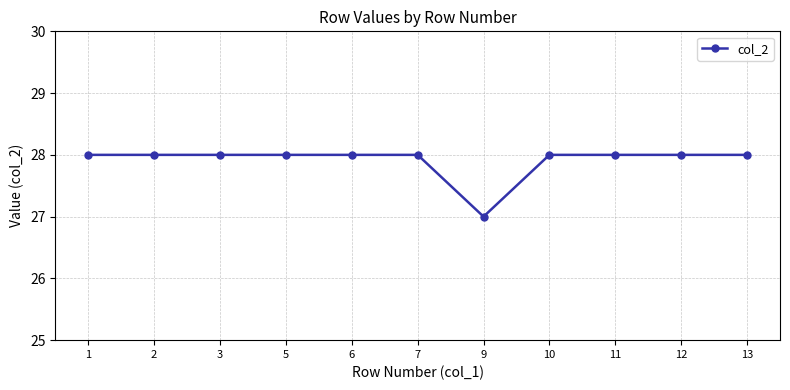

The chart shows a value of 49 at 3. True or false?

False